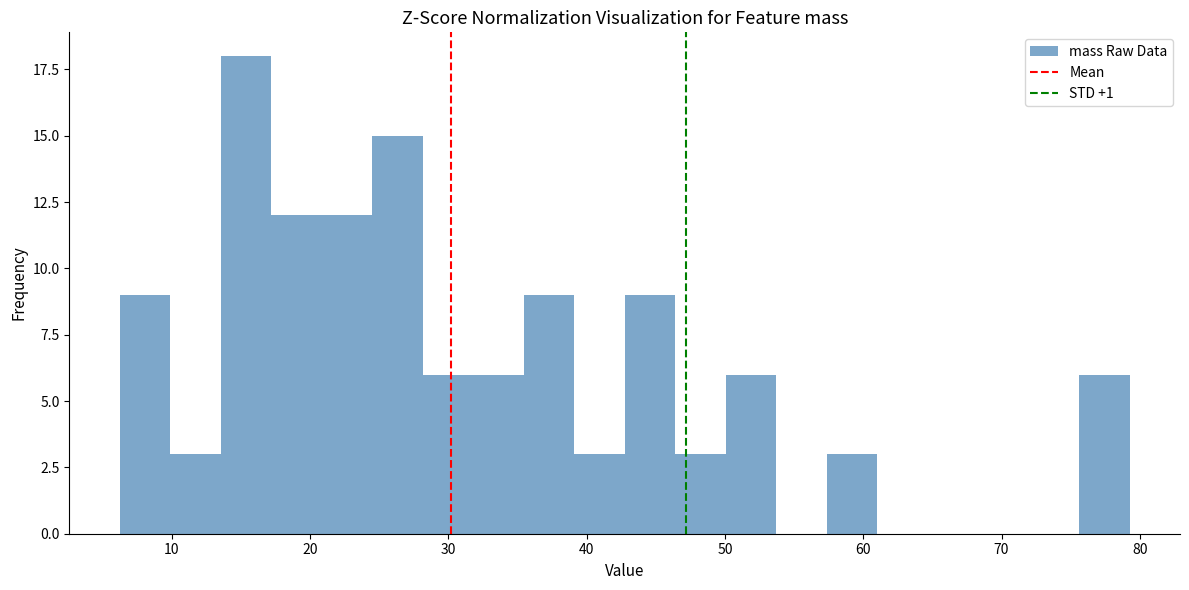

Read against the x-axis, roughly where is the centre of the tallest bar?

15